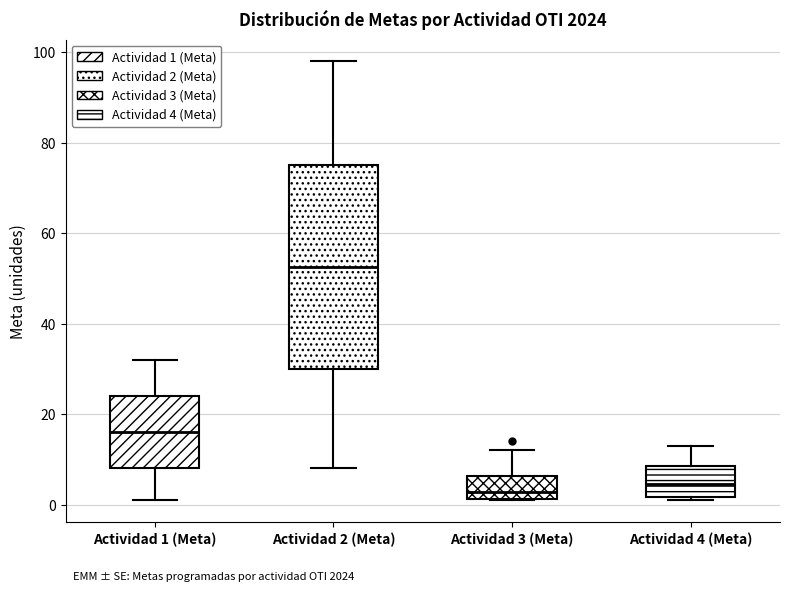

Reading left to right, transcribe this box plot: for each box, give where its median line is, the range the box spans, and where its two whiskers end, as read against the y-axis. The values are not printed on the chart, so give them approximately, as read against the axis.

Actividad 1 (Meta): median 16, box 8 to 24, whiskers 2 to 32
Actividad 2 (Meta): median 52, box 30 to 76, whiskers 8 to 98
Actividad 3 (Meta): median 2 (just above the box's lower edge), box 2 to 6, whiskers 2 to 12
Actividad 4 (Meta): median 4, box 2 to 8, whiskers 2 (just below the box's lower edge) to 14